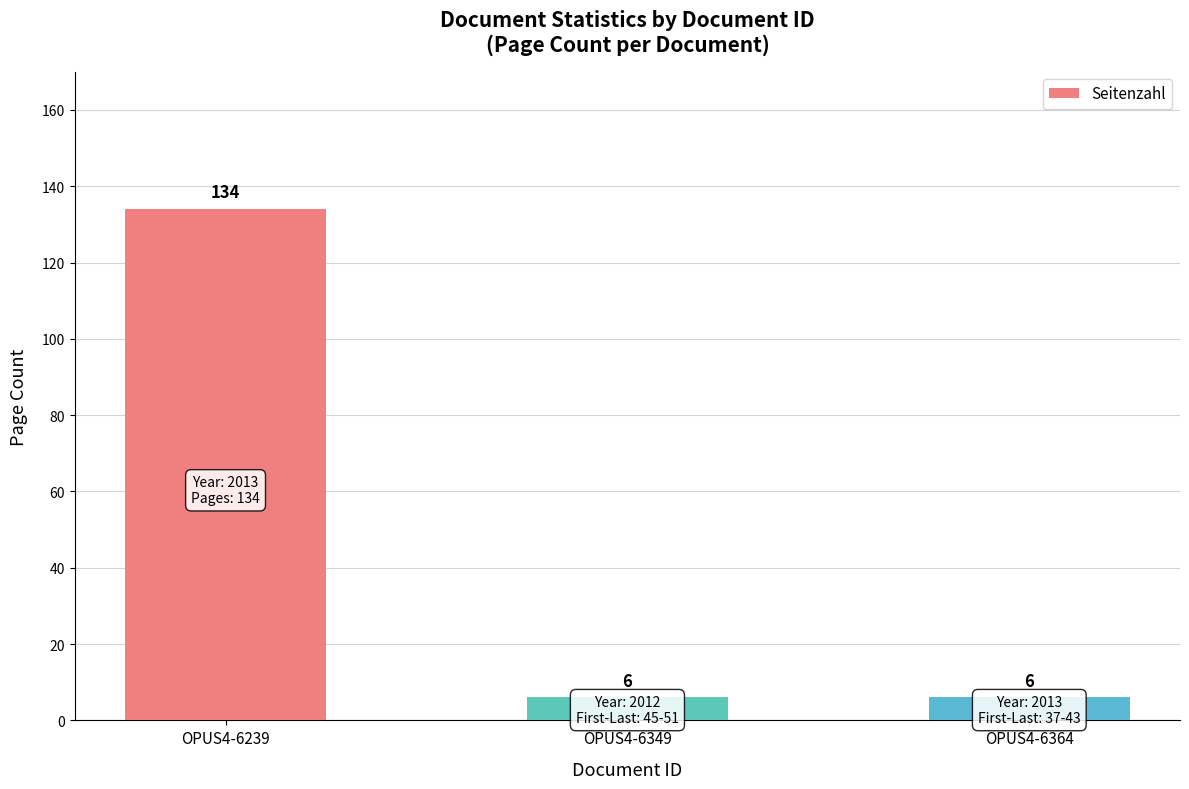

How many bars are there in total?

3